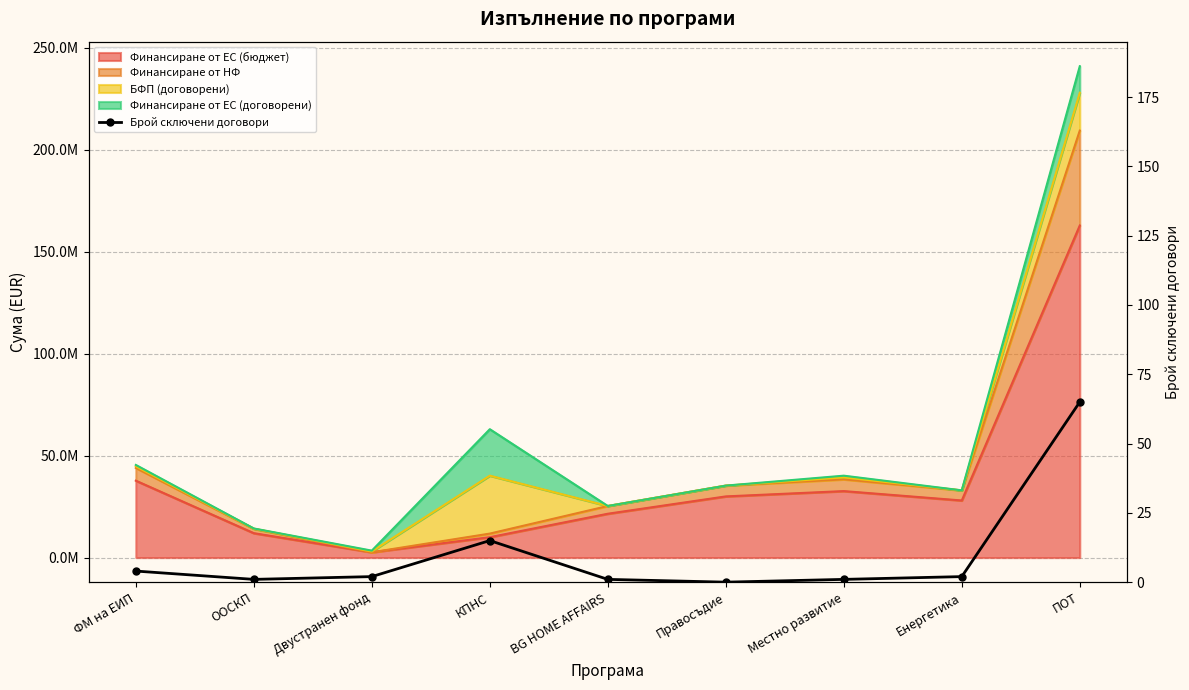

What is the average value?

10